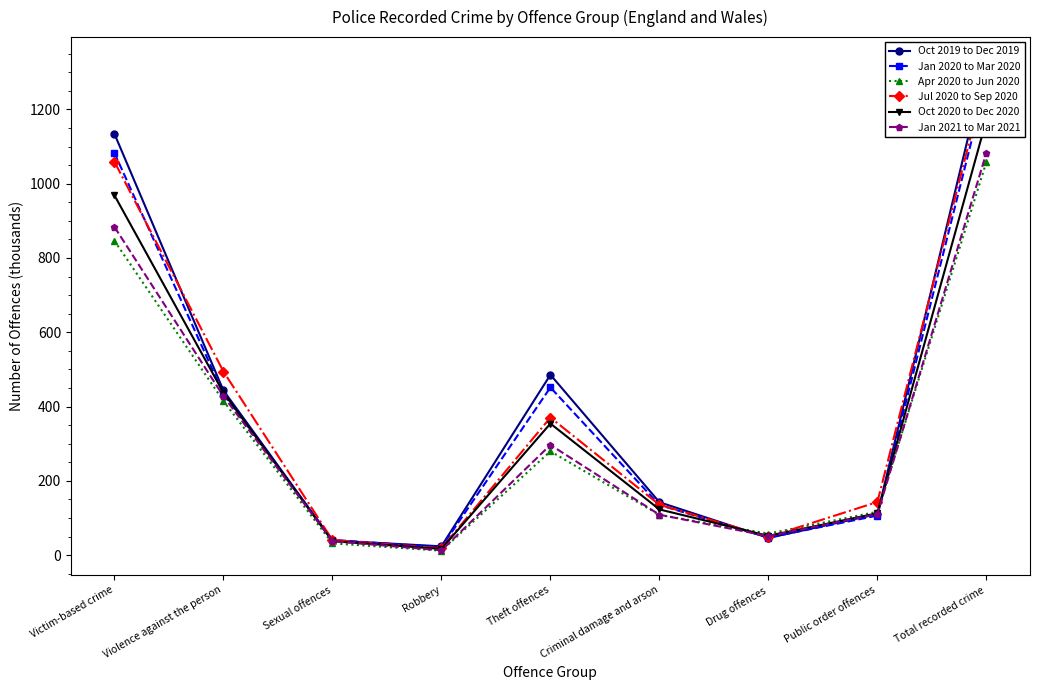

Is it true that Jan 2021 to Mar 2021 equals 7.6 at Robbery?

False